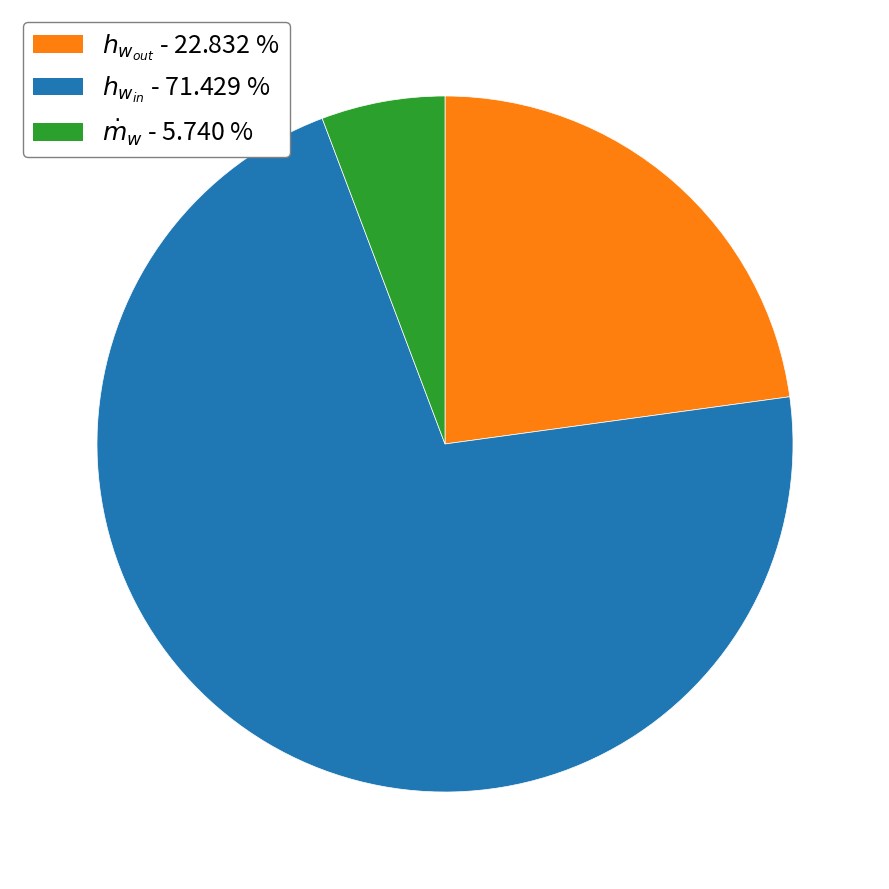

Does any single category account for the majority?

Yes